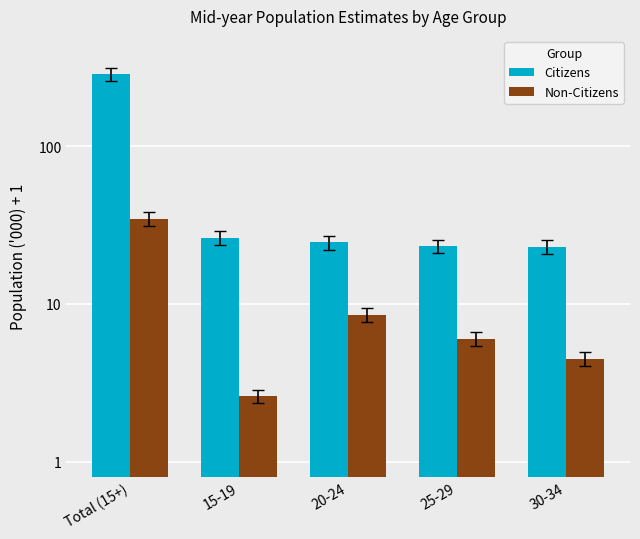

How many bars are there in each group?

2